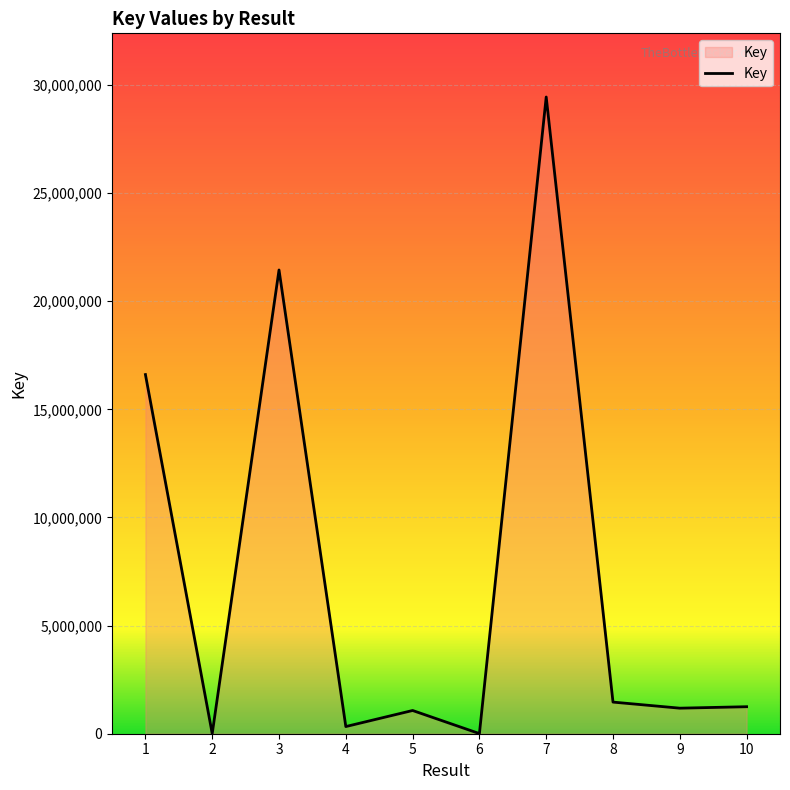

Is it true that the value at 7 is 46060675?

False